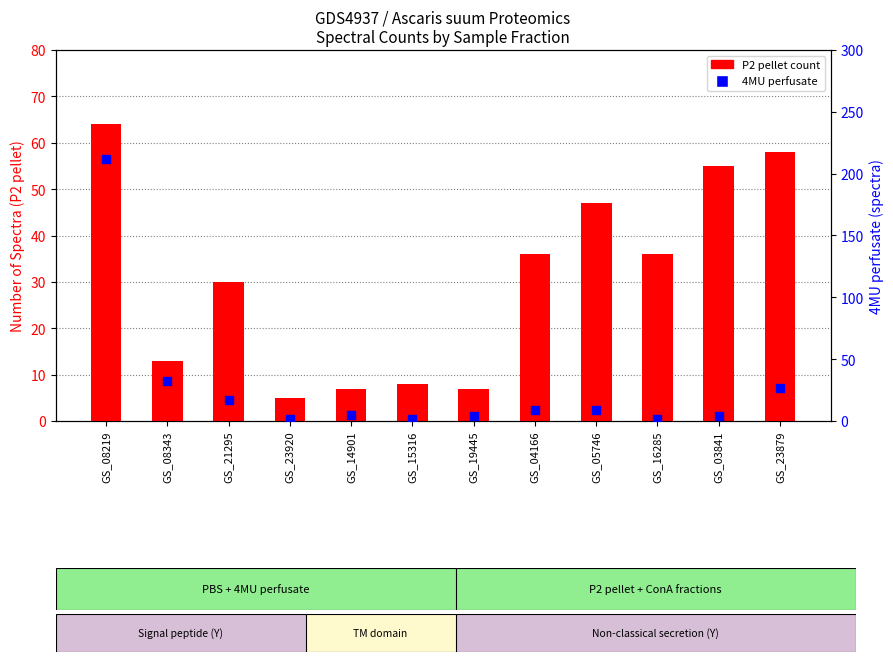

Is the value of P2 pellet (count) at GS_21295 greater than the value of 4MU perfusate at GS_08343?

No